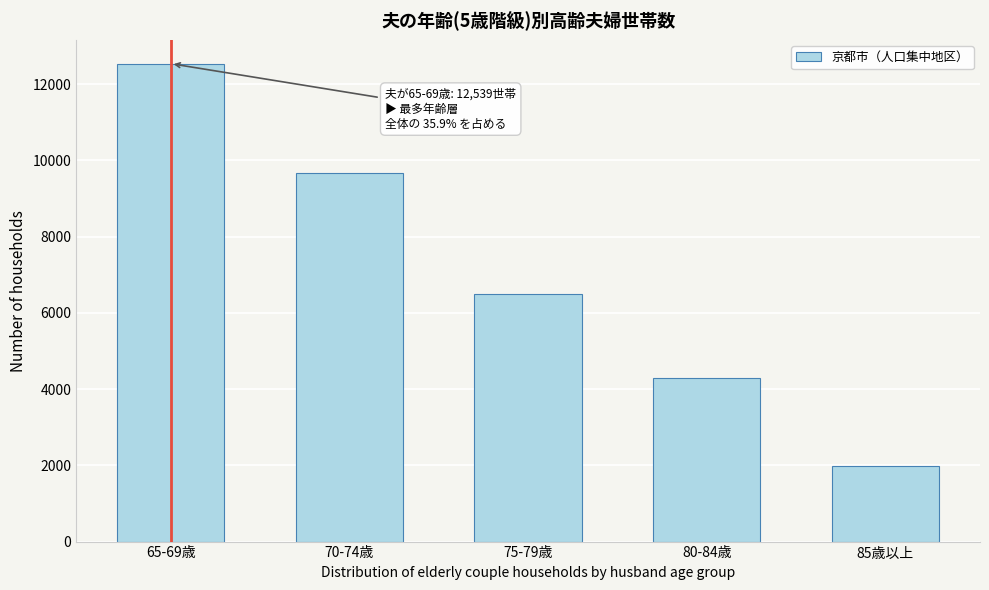

Reading left to right, extract all data points from this chart.

65-69歳=12539	70-74歳=9677	75-79歳=6492	80-84歳=4286	85歳以上=1980